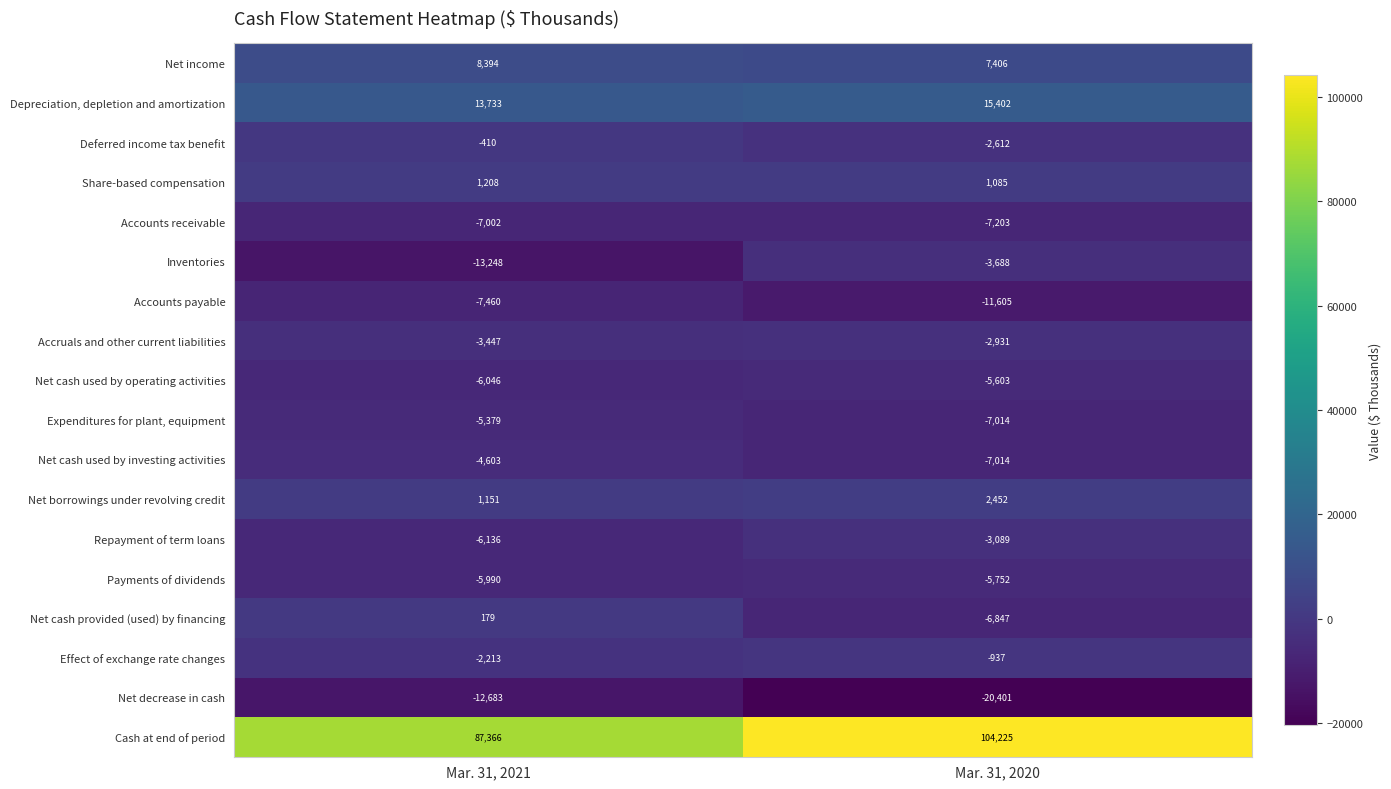

What is the difference between the maximum and minimum values in the Net decrease in cash series?

7718